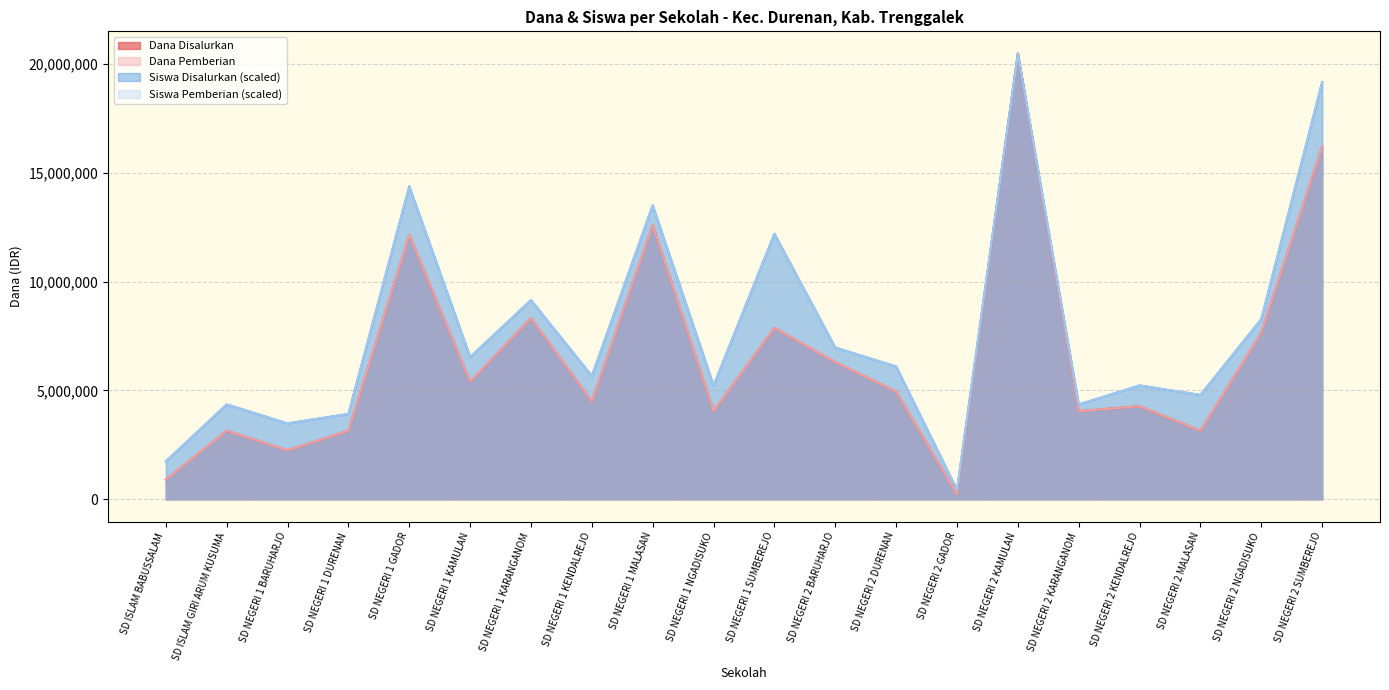

True or false: Siswa Pemberian has more than 0 interior local peaks.

True